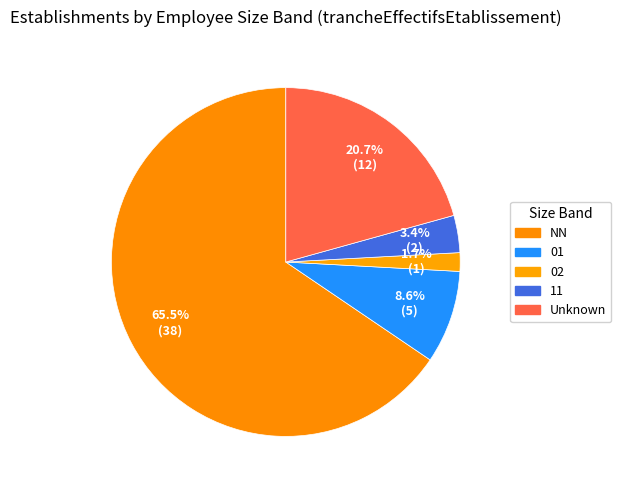

Count the number of slices in the pie.

5